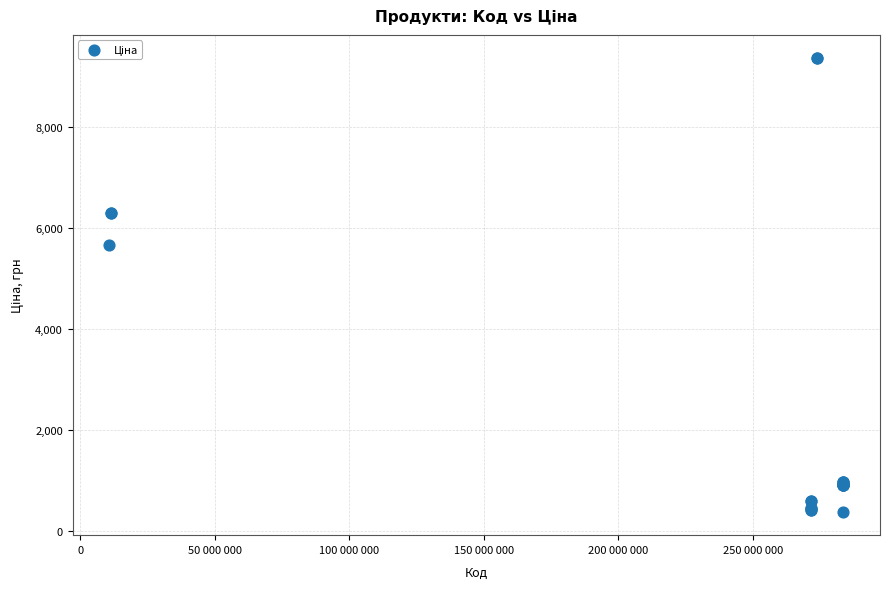

What Y value in the scatter plot is closest to 4871?

5673.8